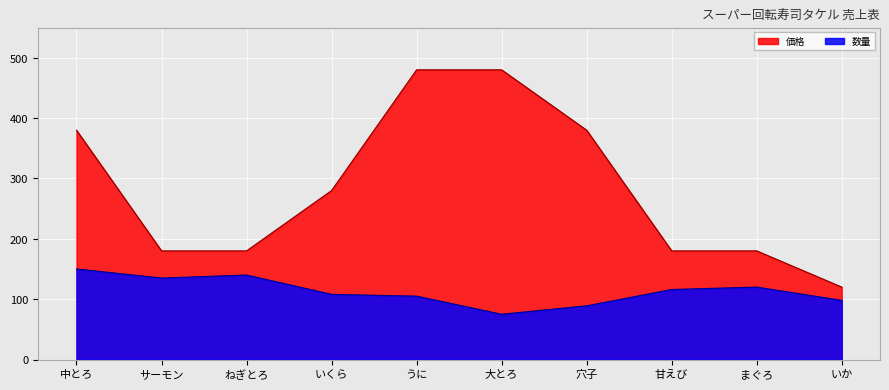

What is the label of the 2nd point from the left?

サーモン